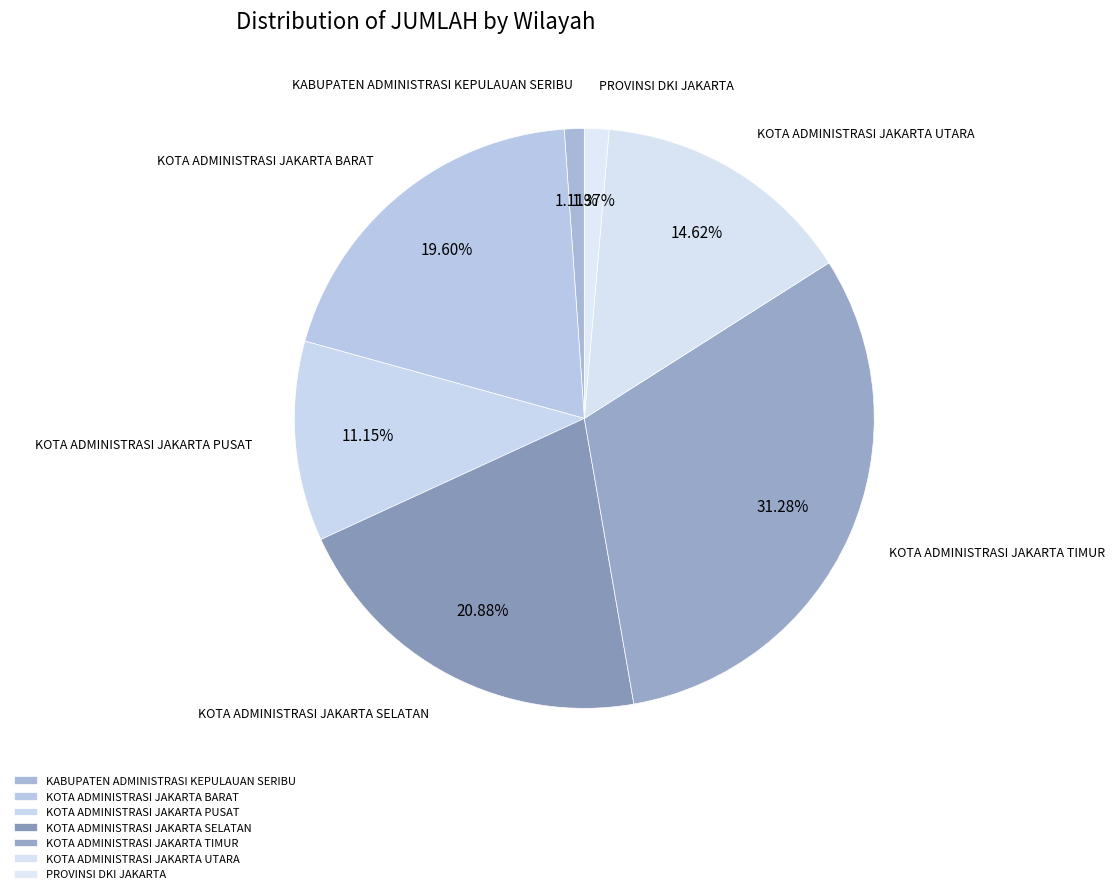

How many segments does this pie chart have?

7